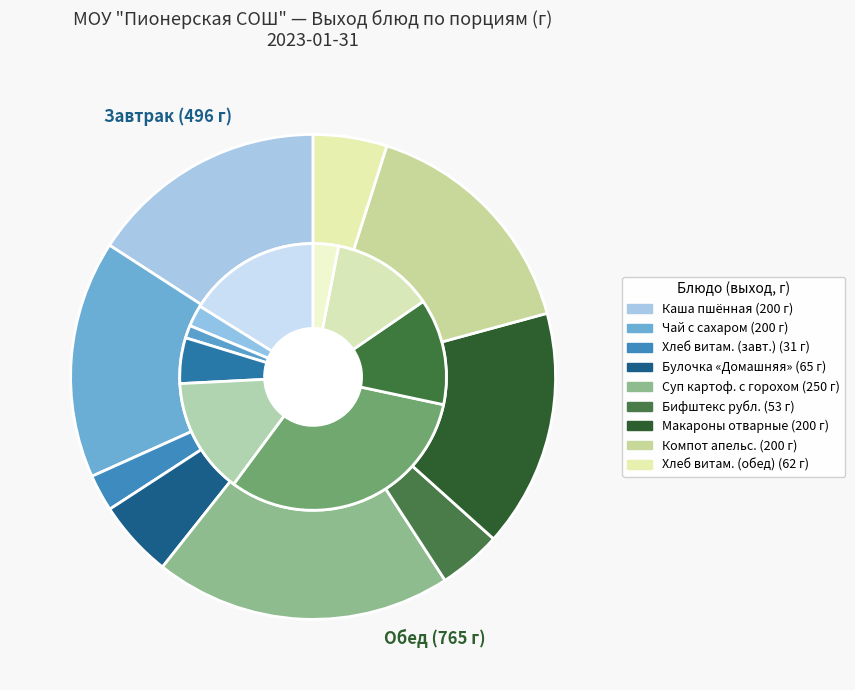

Does any single category account for the majority?

No